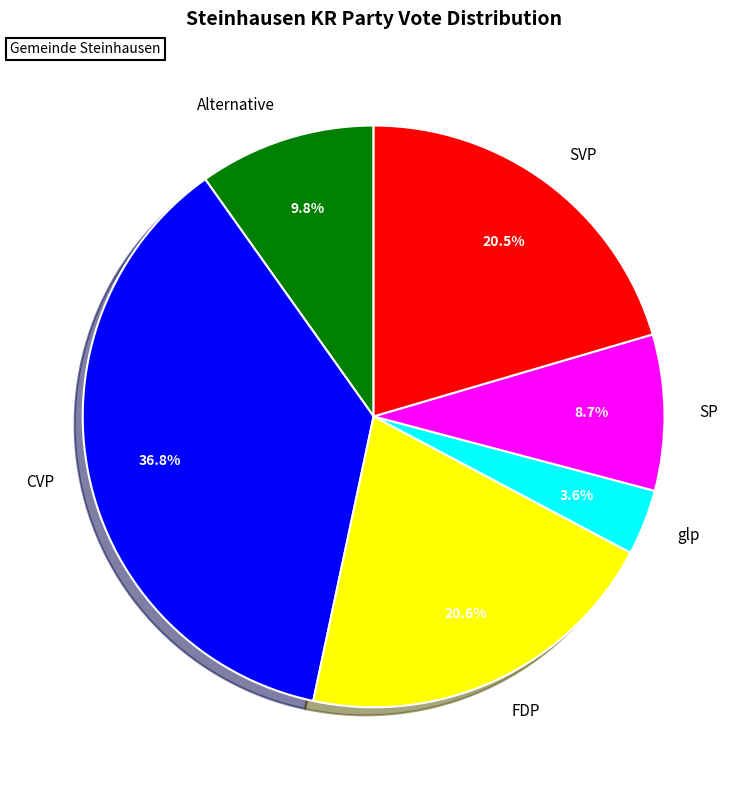

What is the ratio of the value at SP to the value at SVP?

0.4